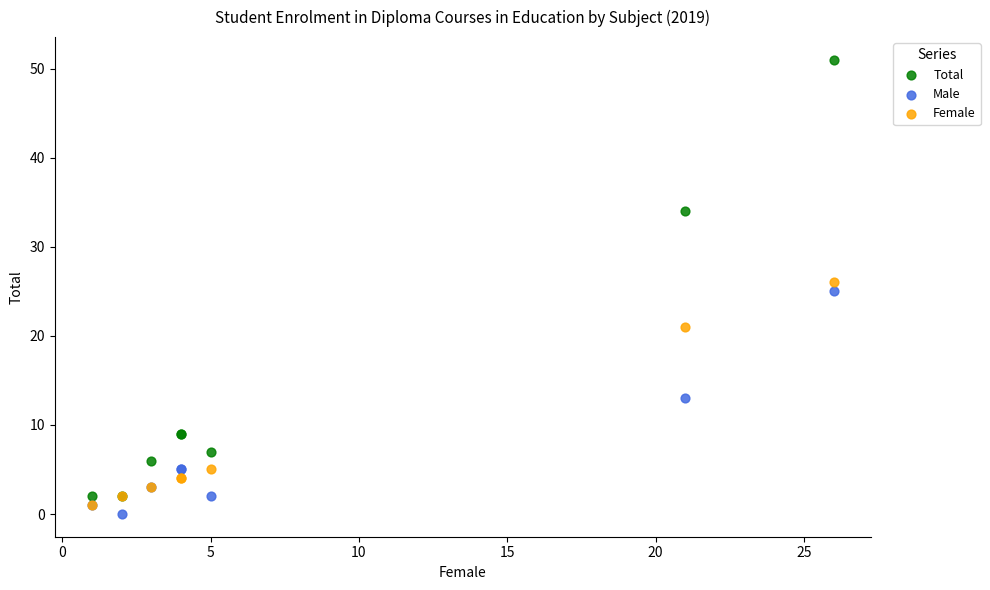

Which series reaches the minimum Y coordinate?

Male